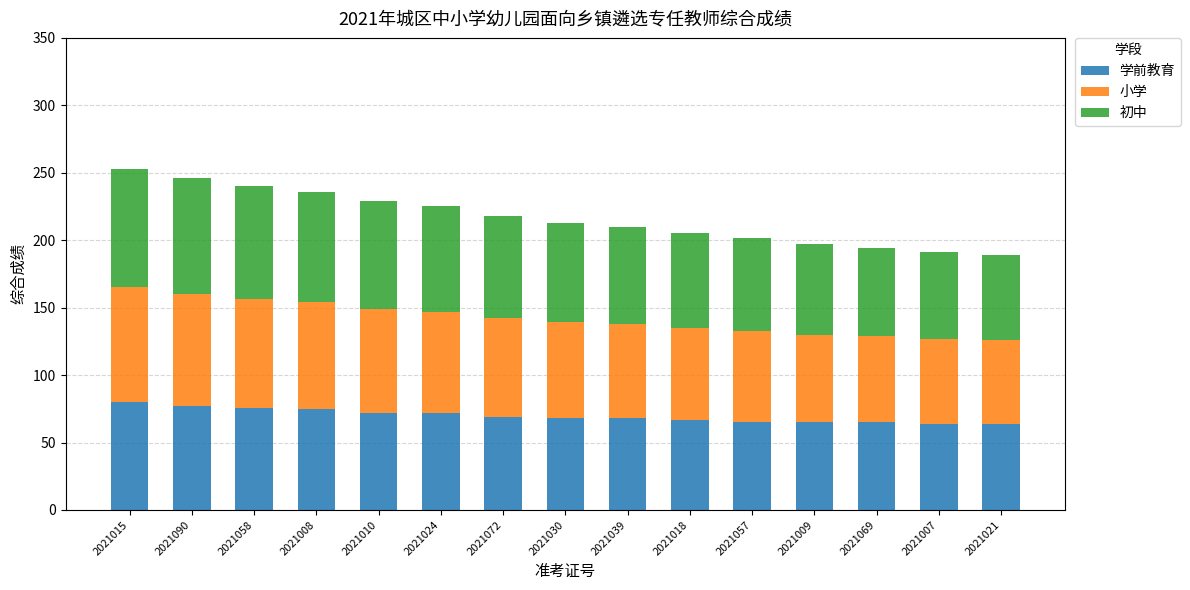

The value of 学前教育 at 2021008 is 104.7. True or false?

False